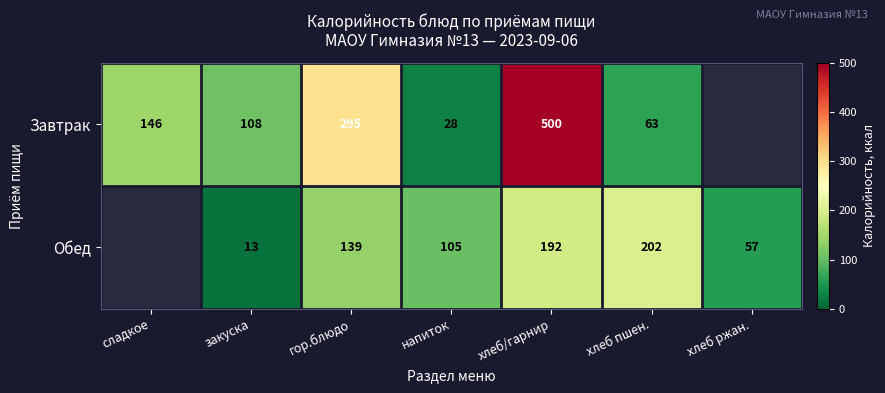

How many categories are shown in the chart?

7